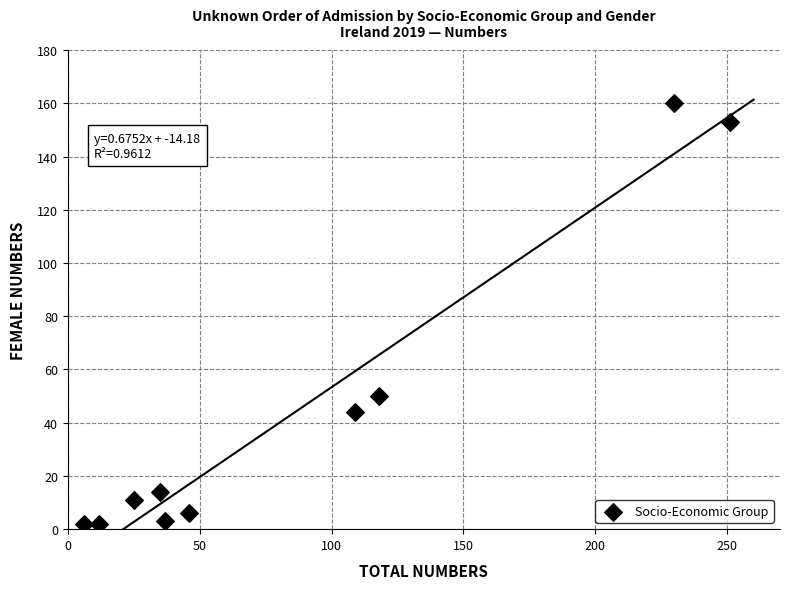

What is the range of Y values (max minus min)?

158